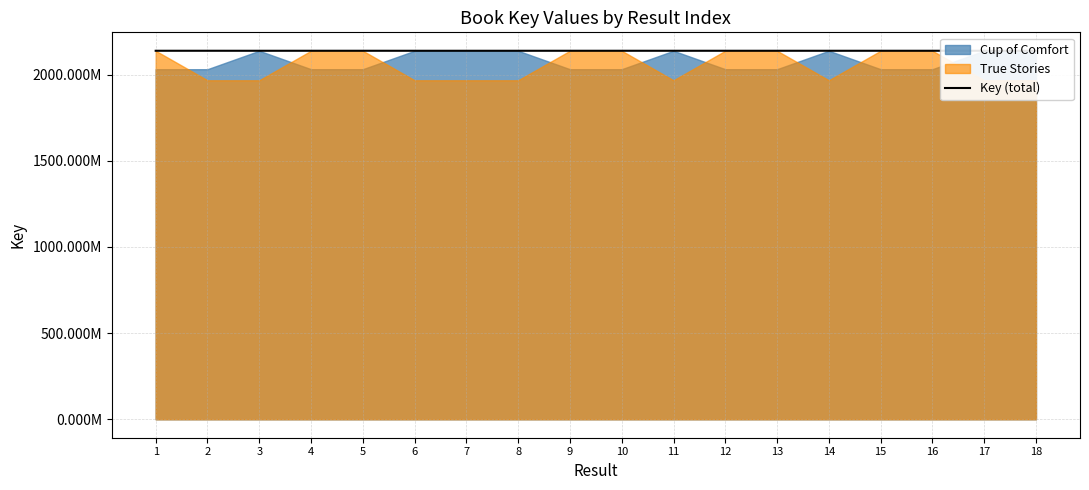

List the labels in order of value, smallest first.

6, 8, 18, 17, 3, 7, 11, 14, 4, 13, 9, 16, 15, 12, 1, 10, 5, 2